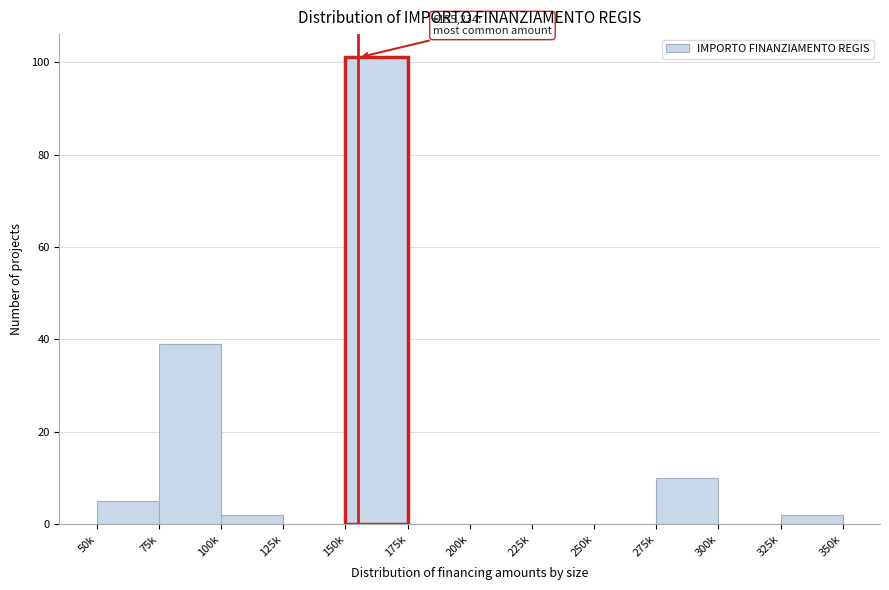

Reading left to right, what are all the values shown in this chart?

50k=5	75k=39	100k=2	125k=0	150k=101	175k=0	200k=0	225k=0	250k=0	275k=10	300k=0	325k=2